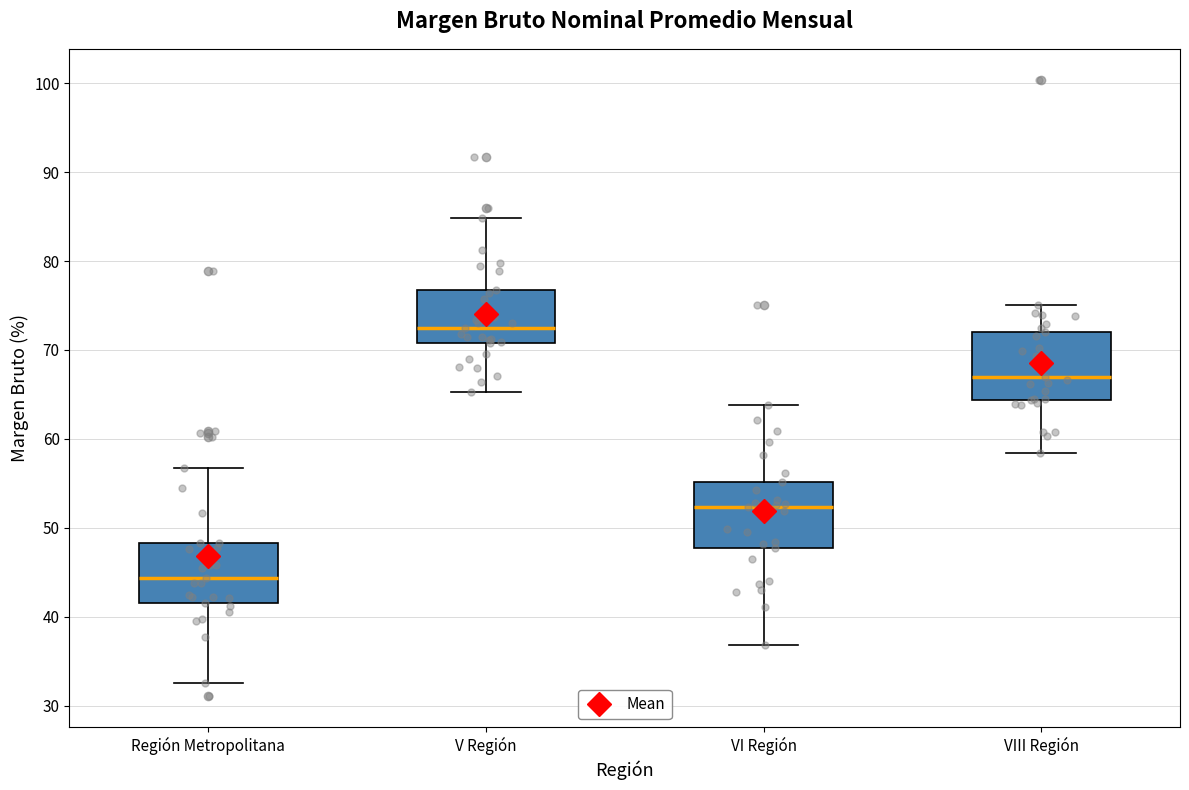

Reading left to right, transcribe this box plot: for each box, give where its median line is, the range the box spans, and where its two whiskers end, as read against the y-axis. The values are not printed on the chart, so give them approximately, as read against the axis.

Región Metropolitana: median 44, box 41 to 48, whiskers 33 to 57
V Región: median 72, box 71 to 77, whiskers 65 to 85
VI Región: median 52, box 48 to 55, whiskers 37 to 64
VIII Región: median 67, box 64 to 72, whiskers 58 to 75